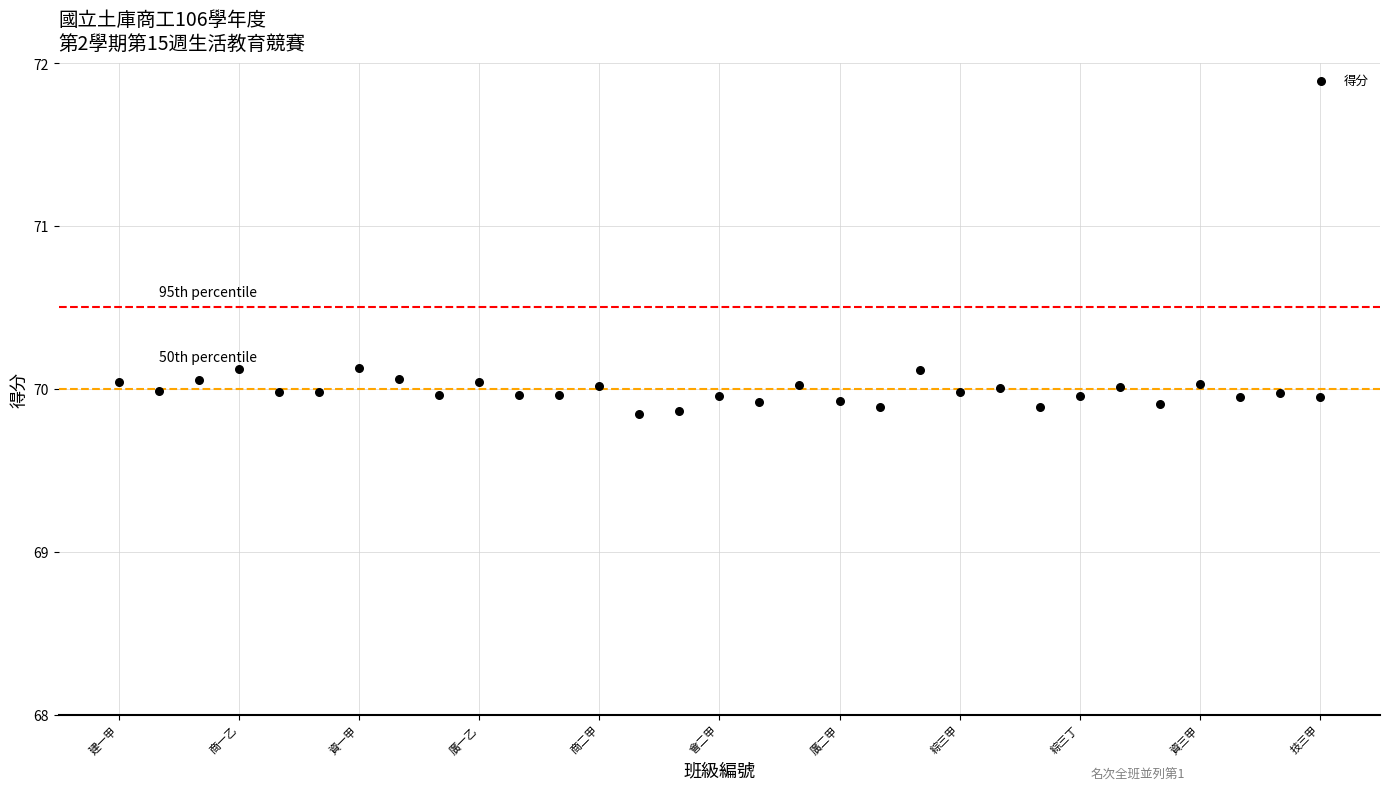

What is the range of Y values (max minus min)?

0.3